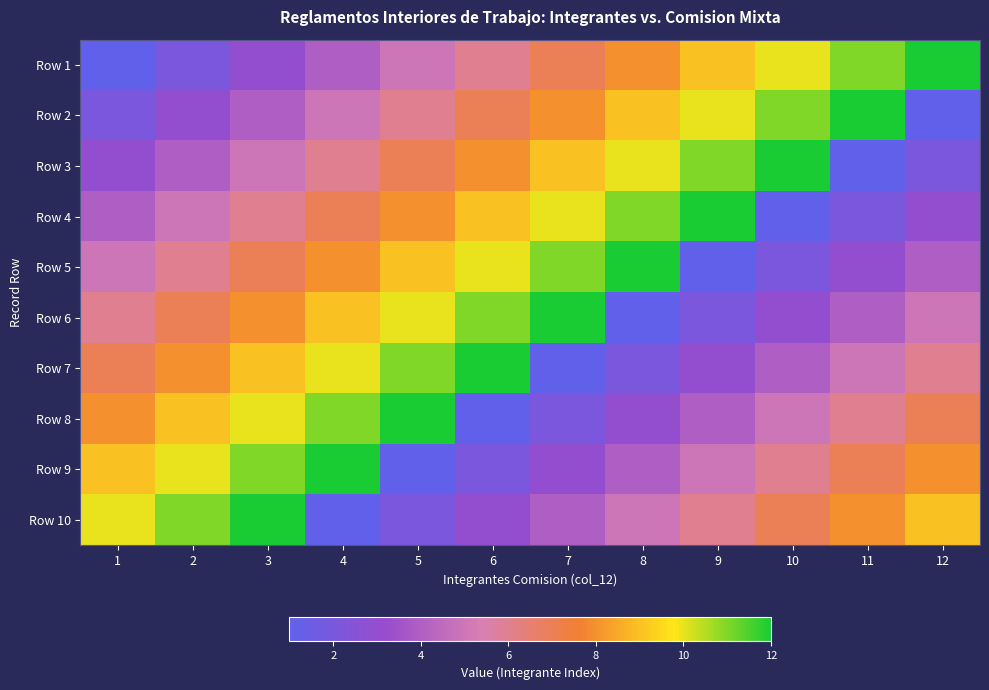

Which series changed the most between 4 and 7?

Row 7